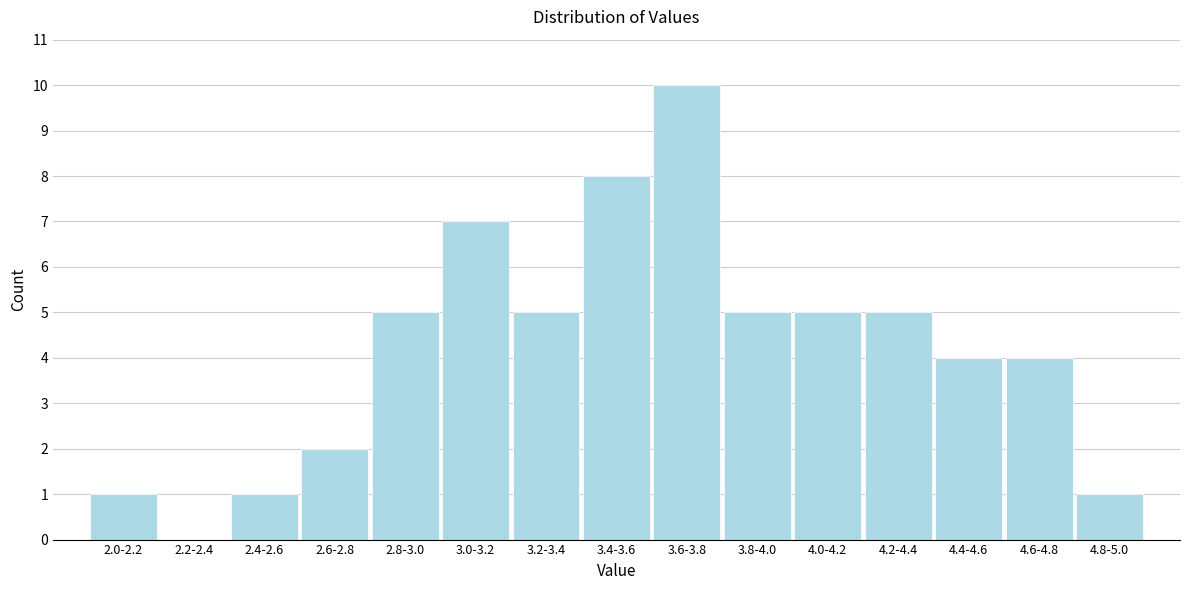

Reading right to left, list all the values displayed in this chart.

4.8-5.0=1	4.6-4.8=4	4.4-4.6=4	4.2-4.4=5	4.0-4.2=5	3.8-4.0=5	3.6-3.8=10	3.4-3.6=8	3.2-3.4=5	3.0-3.2=7	2.8-3.0=5	2.6-2.8=2	2.4-2.6=1	2.2-2.4=0	2.0-2.2=1